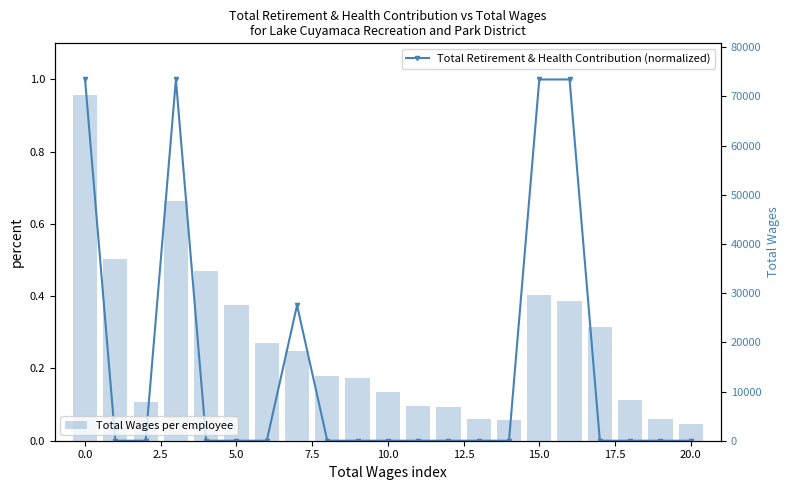

What is the difference between the maximum and minimum values in the Total Retirement & Health Contribution (normalized) series?

1.0